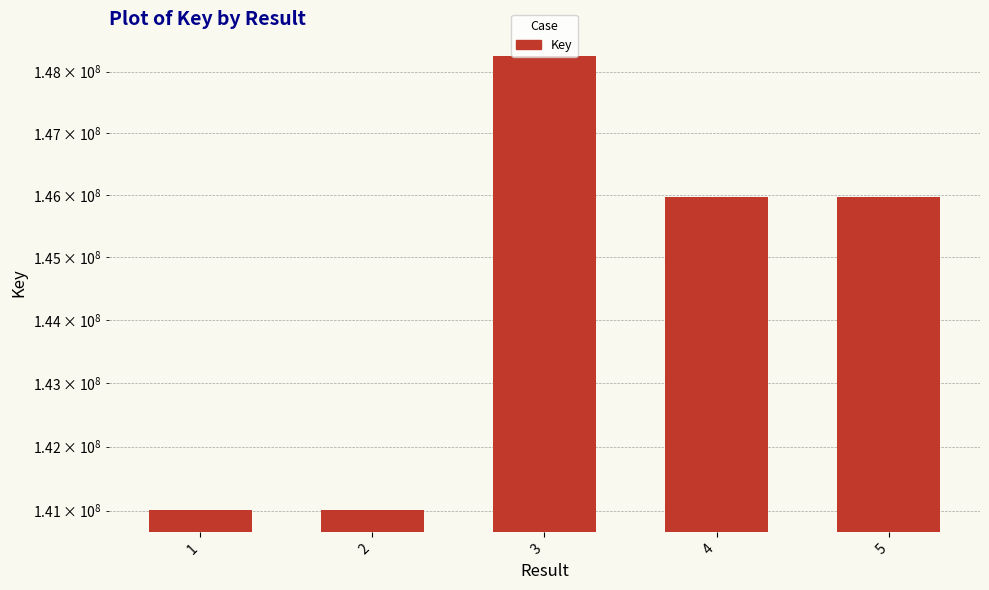

What is the sum of all values?

722211022